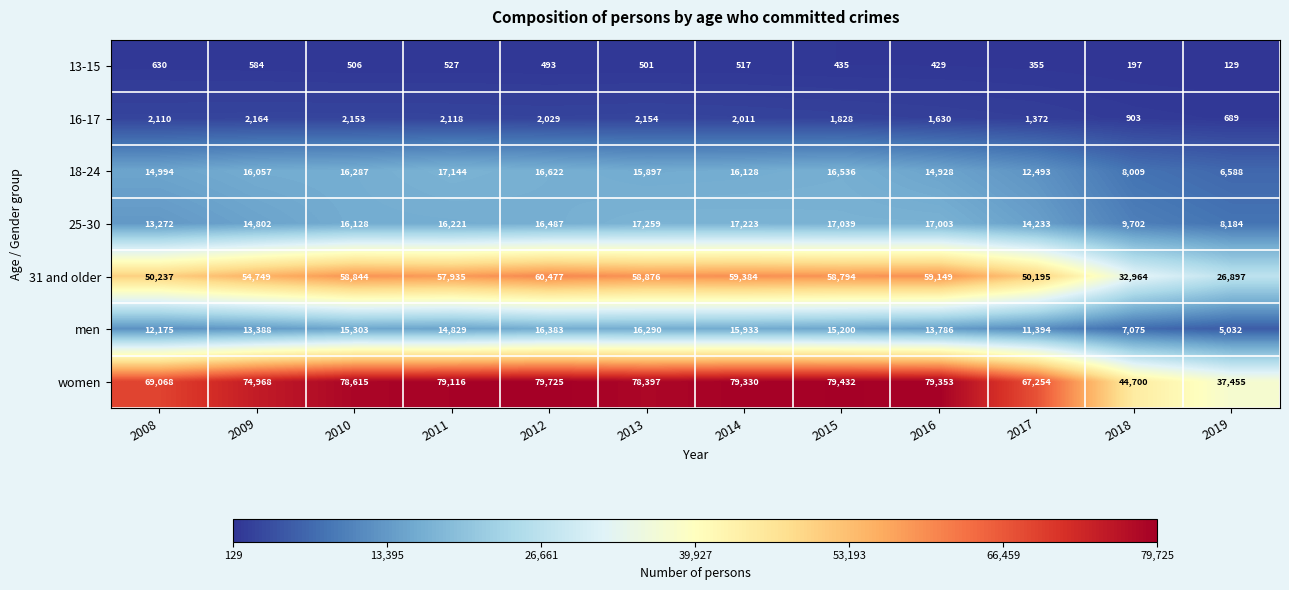

What is the difference between the second highest and minimum values in the men series?

11258